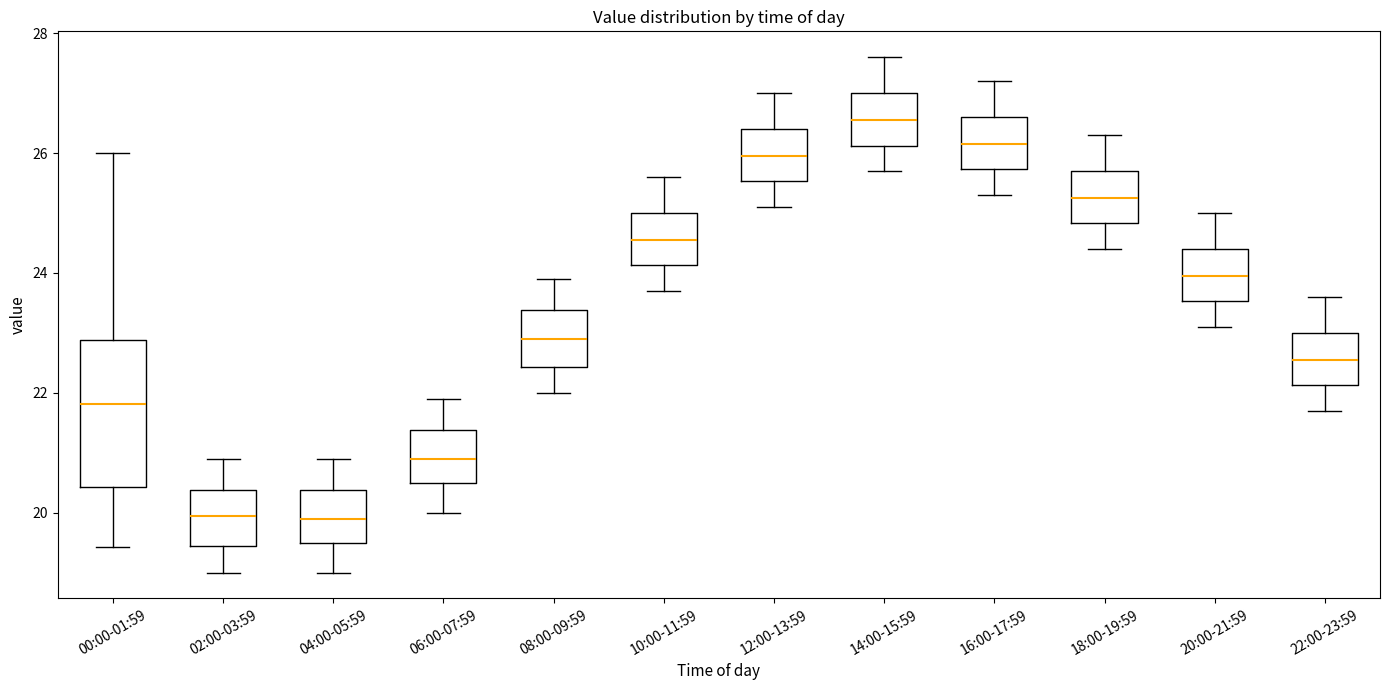

Reading left to right, read every box against the y-axis: the position of its median line, the range the box covers, and the ends of its whiskers. The values are not printed on the chart, so give them approximately, as read against the axis.

00:00-01:59: median 21.8, box 20.4 to 22.8, whiskers 19.4 to 26.0
02:00-03:59: median 20.0, box 19.4 to 20.4, whiskers 19.0 to 21.0
04:00-05:59: median 20.0, box 19.6 to 20.4, whiskers 19.0 to 21.0
06:00-07:59: median 21.0, box 20.6 to 21.4, whiskers 20.0 to 22.0
08:00-09:59: median 23.0, box 22.4 to 23.4, whiskers 22.0 to 24.0
10:00-11:59: median 24.6, box 24.2 to 25.0, whiskers 23.8 to 25.6
12:00-13:59: median 26.0, box 25.6 to 26.4, whiskers 25.2 to 27.0
14:00-15:59: median 26.6, box 26.2 to 27.0, whiskers 25.8 to 27.6
16:00-17:59: median 26.2, box 25.8 to 26.6, whiskers 25.4 to 27.2
18:00-19:59: median 25.2, box 24.8 to 25.8, whiskers 24.4 to 26.4
20:00-21:59: median 24.0, box 23.6 to 24.4, whiskers 23.2 to 25.0
22:00-23:59: median 22.6, box 22.2 to 23.0, whiskers 21.8 to 23.6